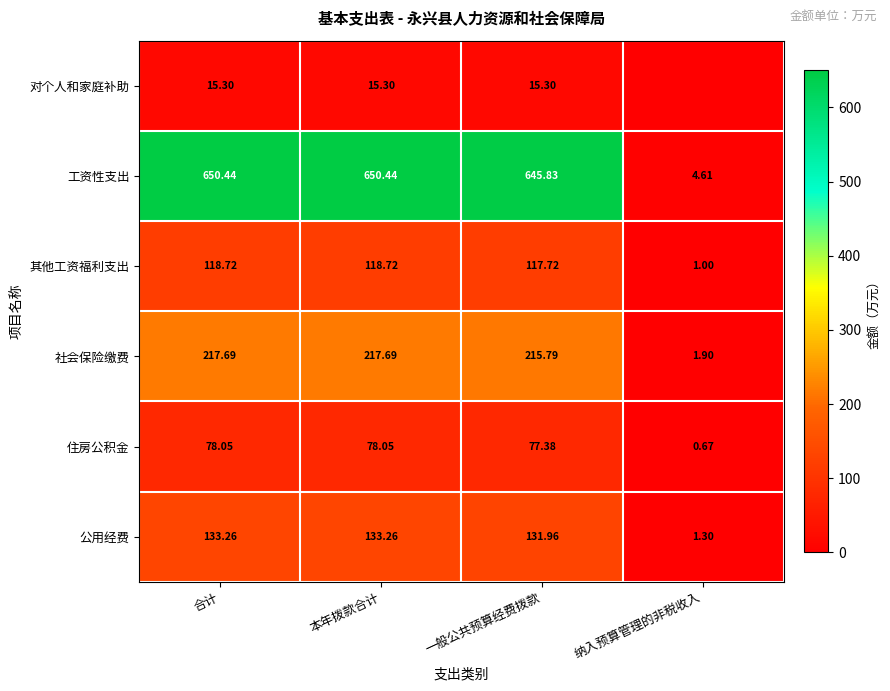

At which category is the sum across all series the highest?

合计